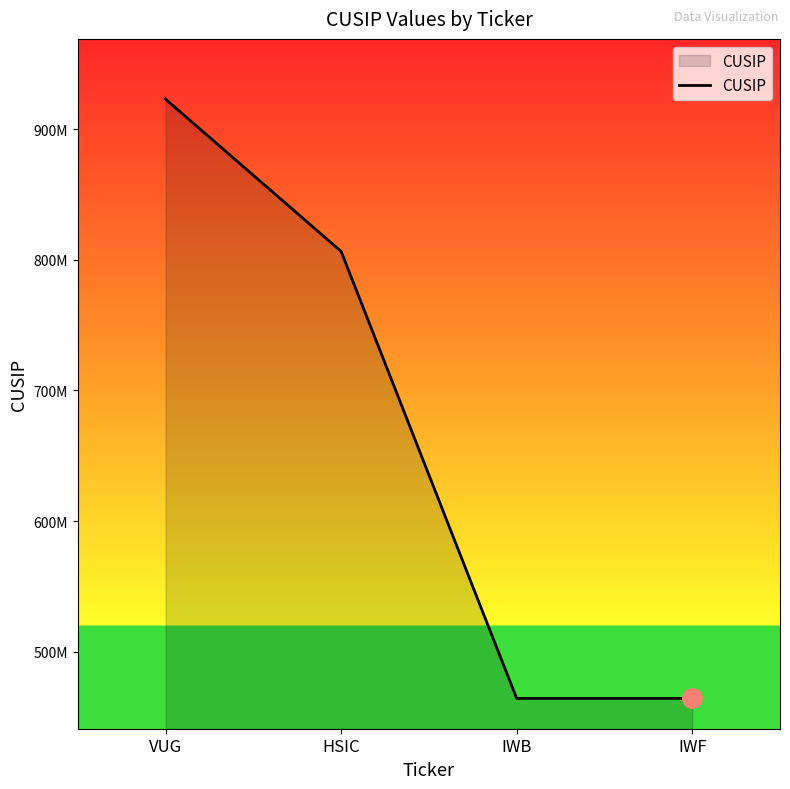

Rank the categories by value from highest to lowest.

VUG, HSIC, IWB, IWF